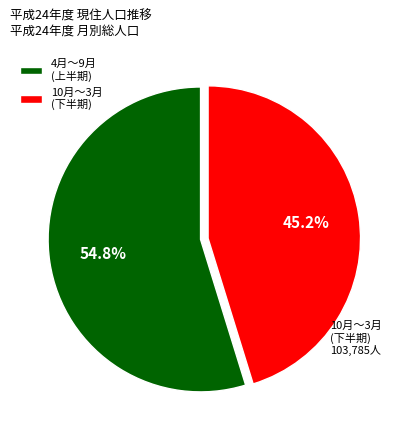

What is the majority slice?

4月〜9月 (上半期)